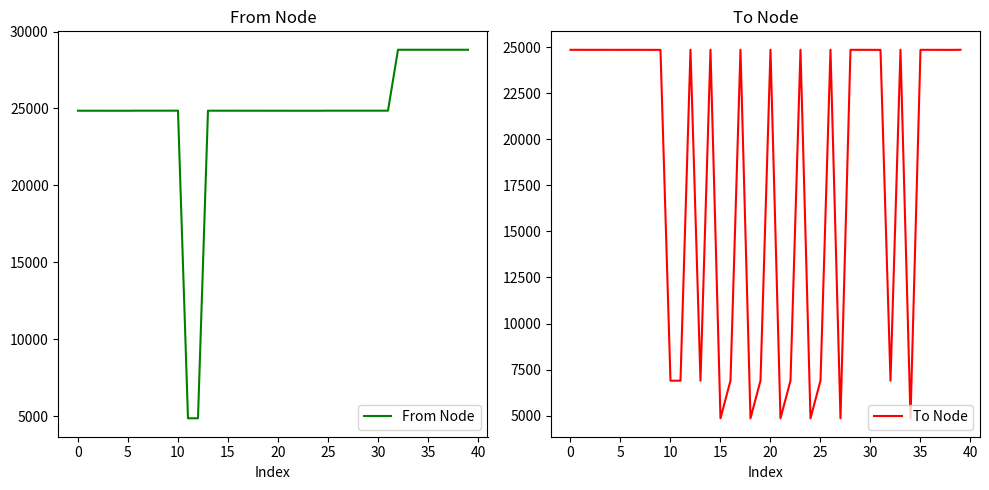

Between 0 and 20, which series saw the biggest shift?

To Node